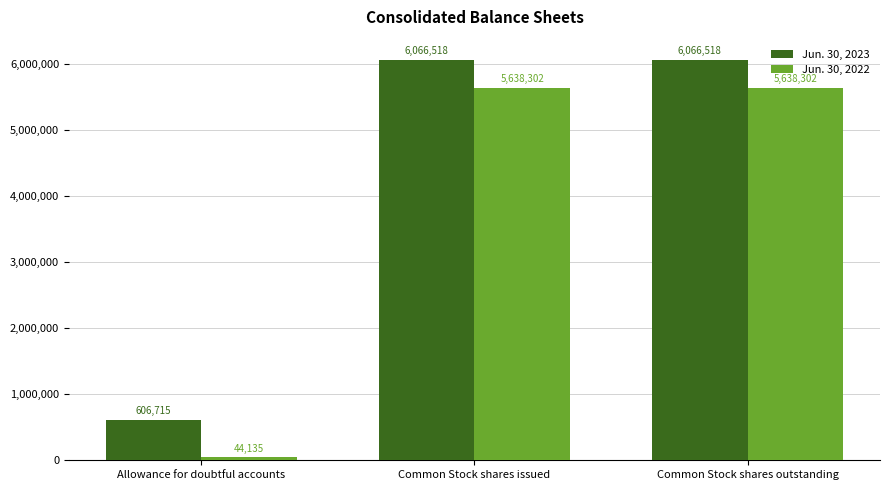

Which category has the lowest value in the Jun. 30, 2022 series?

Allowance for doubtful accounts